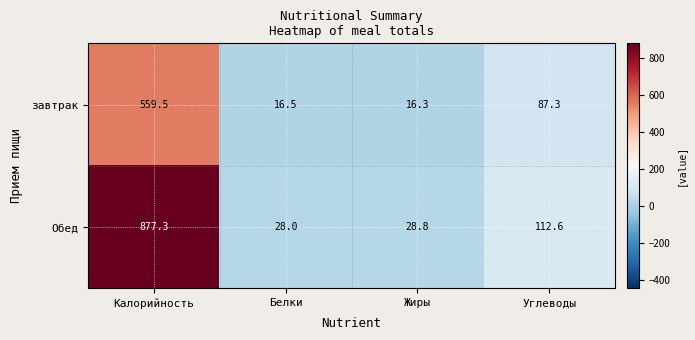

Count the number of categories in the chart.

4